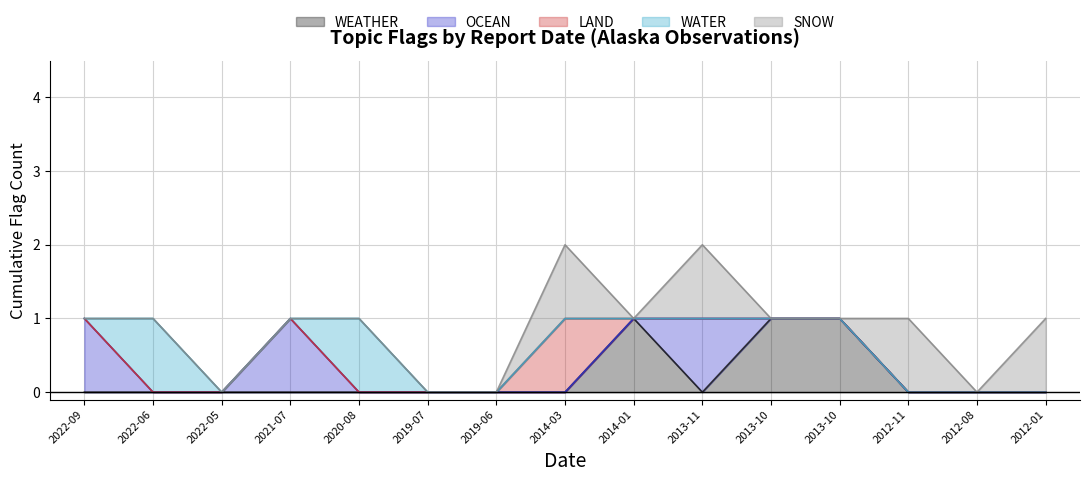

Between 2013-10-24 and 2012-01-01, which series saw the biggest shift?

WEATHER